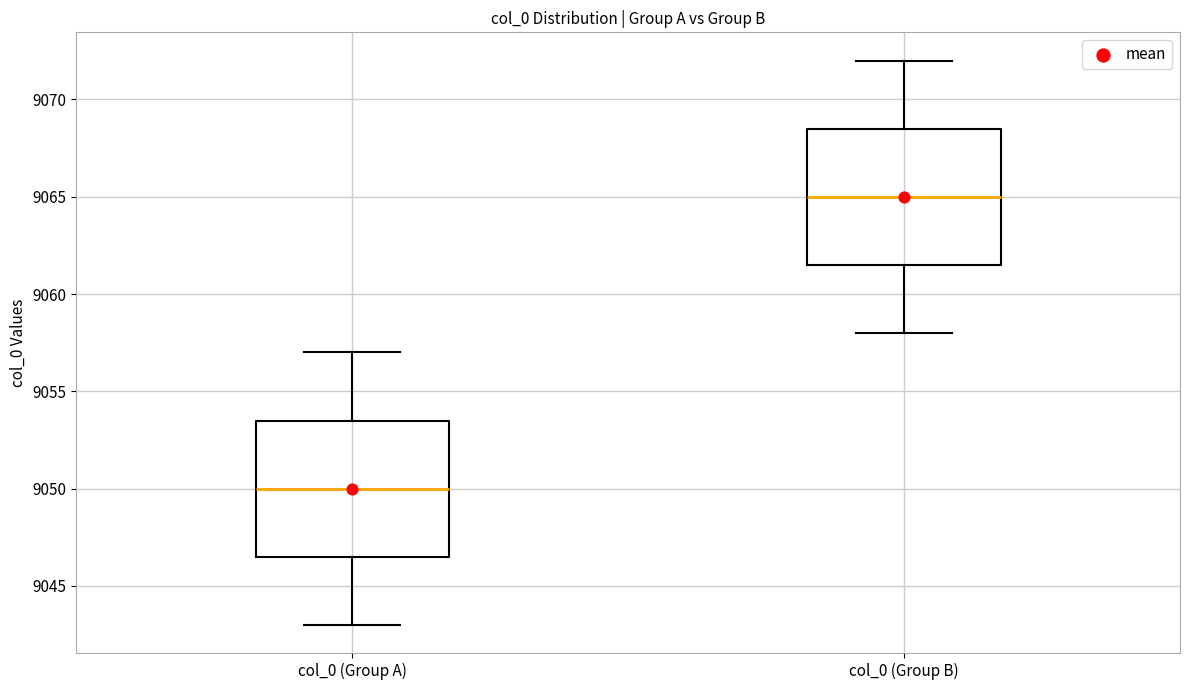

Reading left to right, read every box against the y-axis: the position of its median line, the range the box covers, and the ends of its whiskers. The values are not printed on the chart, so give them approximately, as read against the axis.

col_0 (Group A): median 9050.0, box 9046.5 to 9053.5, whiskers 9043.0 to 9057.0
col_0 (Group B): median 9065.0, box 9061.5 to 9068.5, whiskers 9058.0 to 9072.0